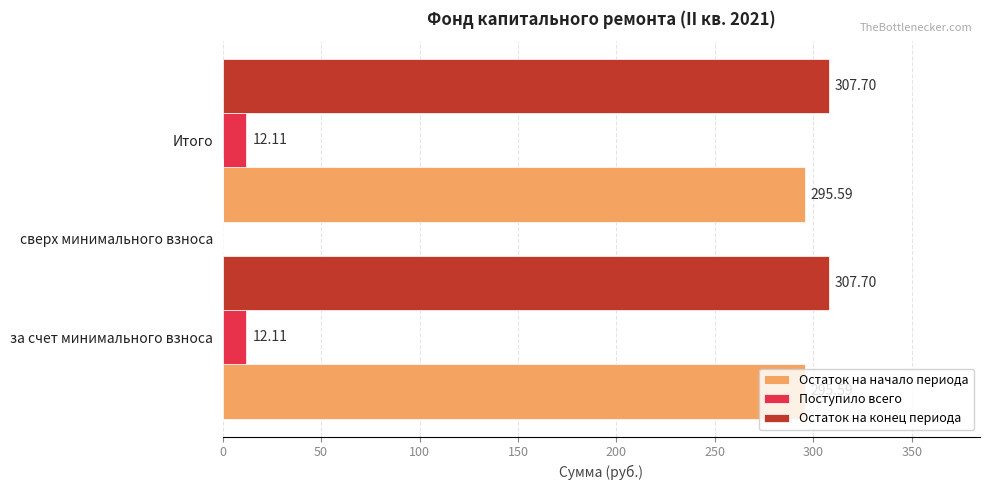

The value of Остаток на конец периода at Итого is 138.4. True or false?

False